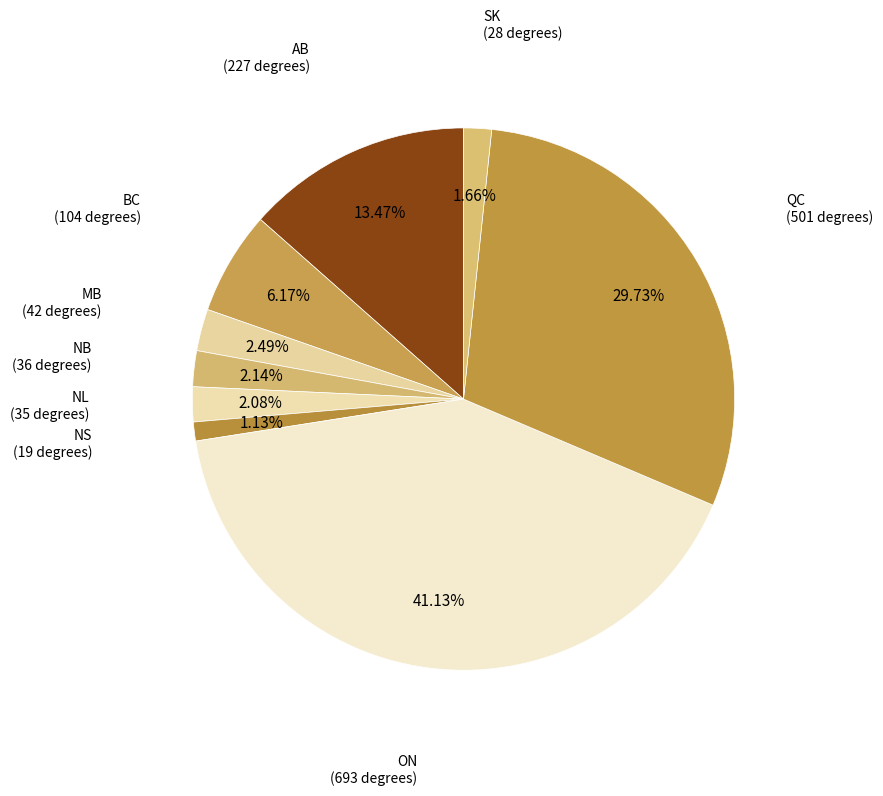

How many slices are in this pie chart?

9